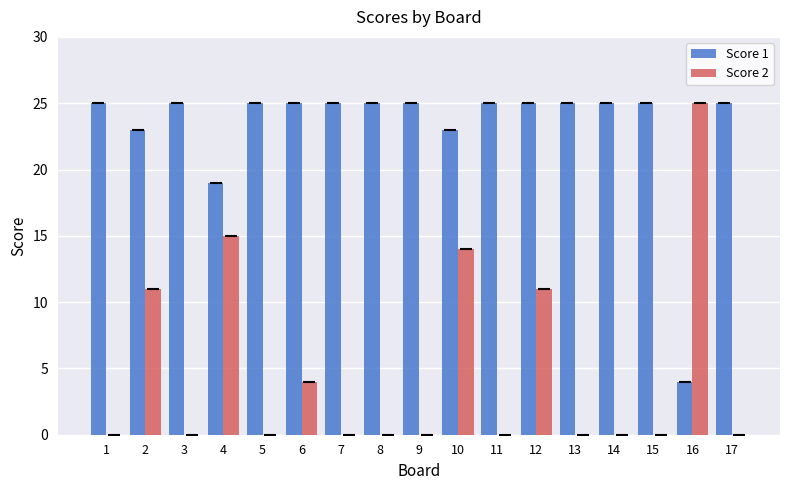

Reading left to right, list all the values displayed in this chart.

Score 1: 25	23	25	19	25	25	25	25	25	23	25	25	25	25	25	4	25
Score 2: 0	11	0	15	0	4	0	0	0	14	0	11	0	0	0	25	0